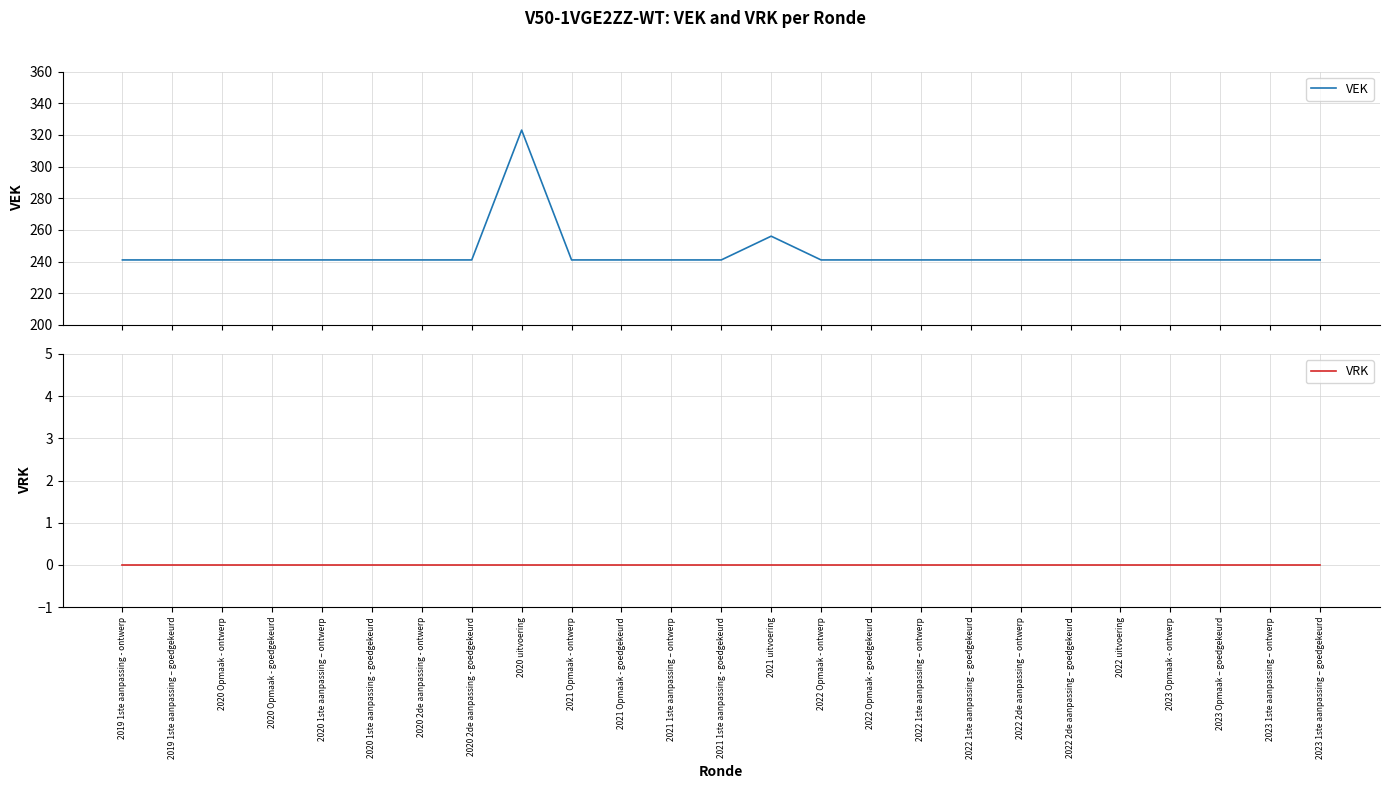

What are all the series names shown in the legend?

VEK, VRK